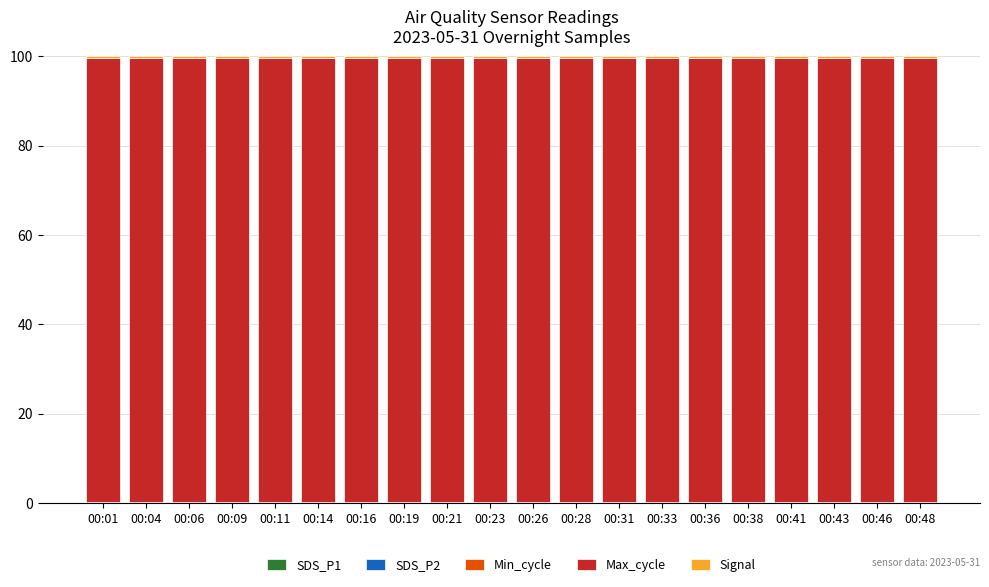

Rank the categories by Signal value from lowest to highest.

00:48, 00:04, 00:06, 00:01, 00:26, 00:33, 00:36, 00:38, 00:19, 00:43, 00:16, 00:31, 00:46, 00:11, 00:09, 00:41, 00:23, 00:21, 00:28, 00:14